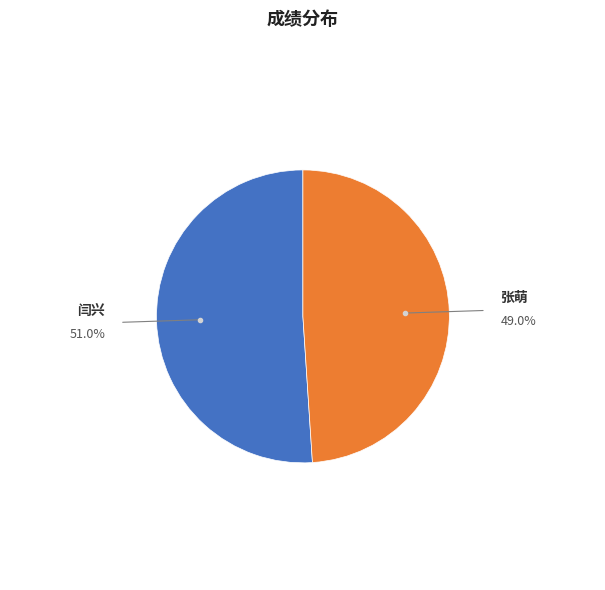

Which category has the biggest portion of the pie?

闫兴